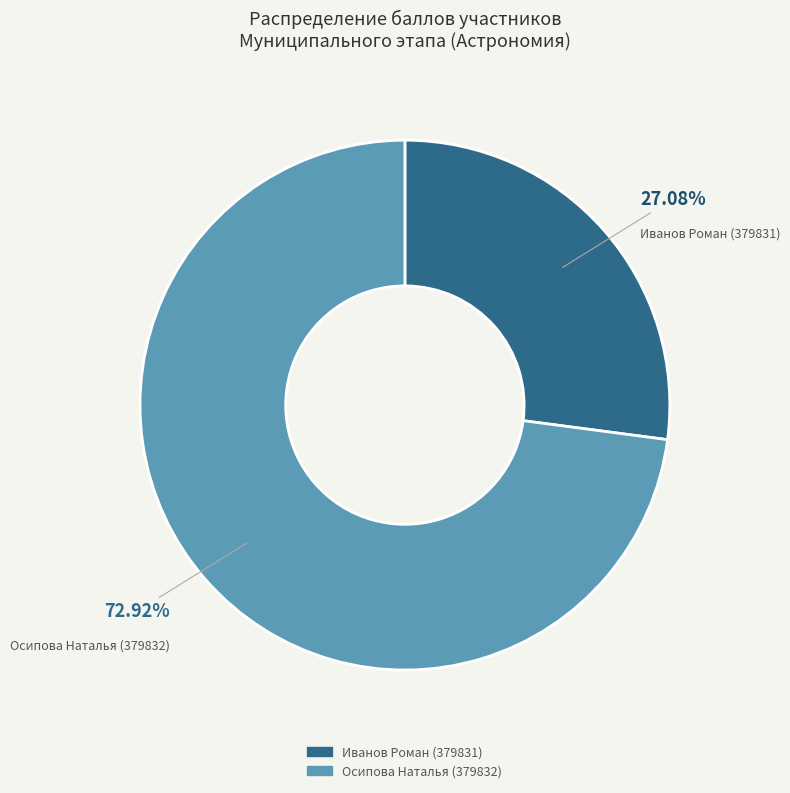

Rank the categories by value from highest to lowest.

Осипова Наталья (379832), Иванов Роман (379831)